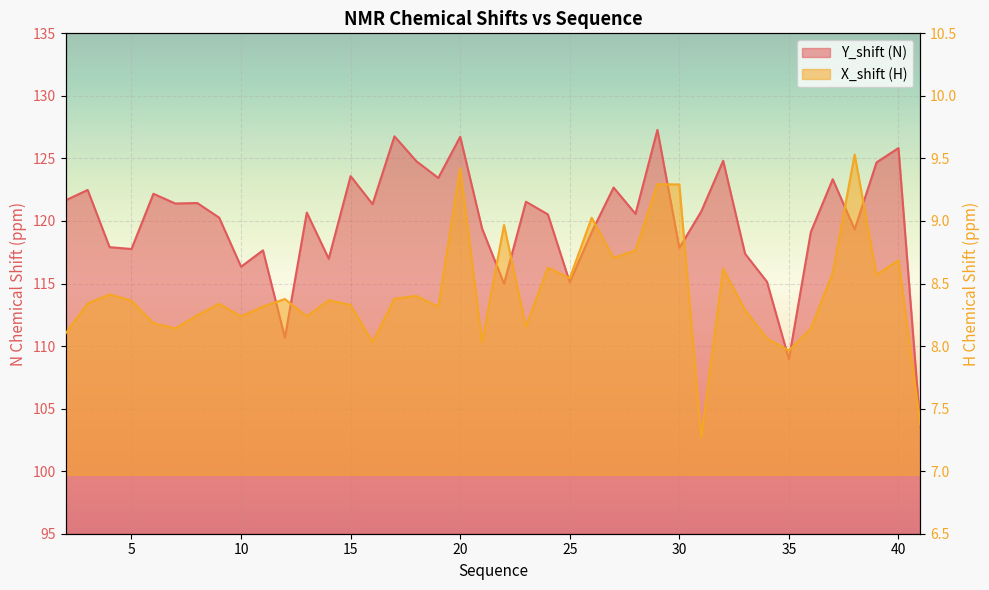

List the labels in order of X_shift value, largest first.

38, 20, 29, 30, 26, 22, 28, 27, 40, 24, 32, 37, 39, 25, 4, 18, 17, 12, 14, 5, 3, 9, 15, 11, 19, 33, 8, 10, 13, 6, 23, 7, 36, 2, 34, 21, 16, 35, 41, 31